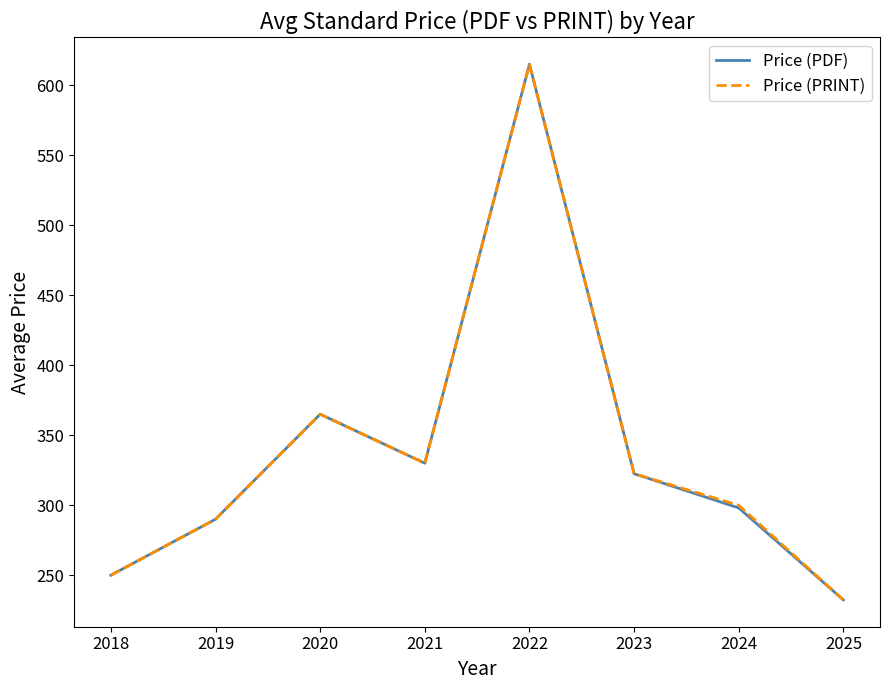

What is the smallest value displayed?

232.3